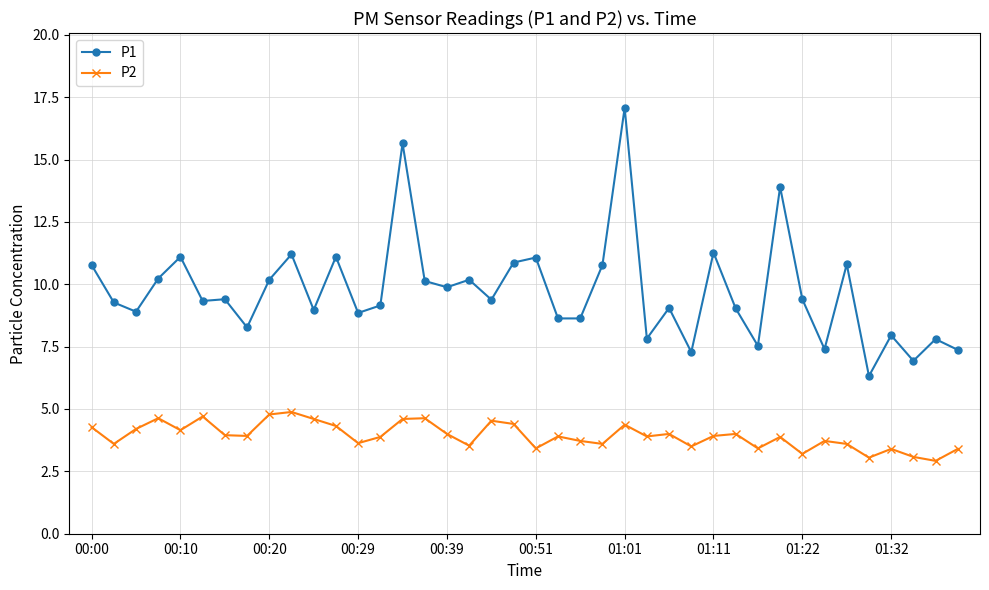

True or false: P2 has more than 1 points higher than both neighbors.

True